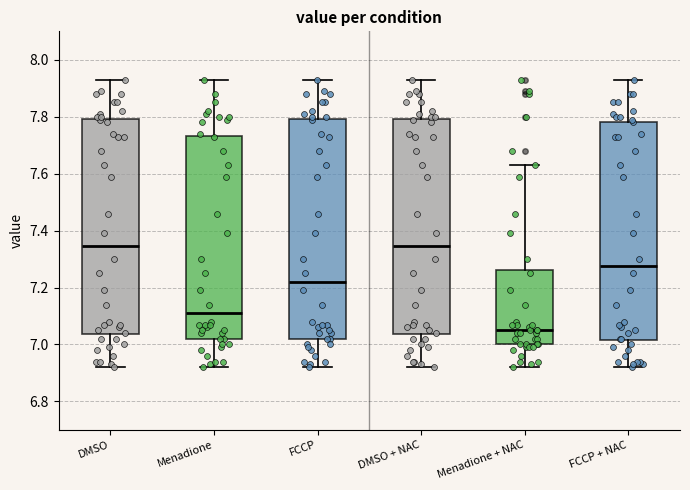

Reading left to right, transcribe this box plot: for each box, give where its median line is, the range the box spans, and where its two whiskers end, as read against the y-axis. The values are not printed on the chart, so give them approximately, as read against the axis.

DMSO: median 7.34, box 7.04 to 7.80, whiskers 6.92 to 7.94
Menadione: median 7.12, box 7.02 to 7.74, whiskers 6.92 to 7.94
FCCP: median 7.22, box 7.02 to 7.80, whiskers 6.92 to 7.94
DMSO + NAC: median 7.34, box 7.04 to 7.80, whiskers 6.92 to 7.94
Menadione + NAC: median 7.06, box 7.00 to 7.26, whiskers 6.92 to 7.64
FCCP + NAC: median 7.28, box 7.02 to 7.78, whiskers 6.92 to 7.94